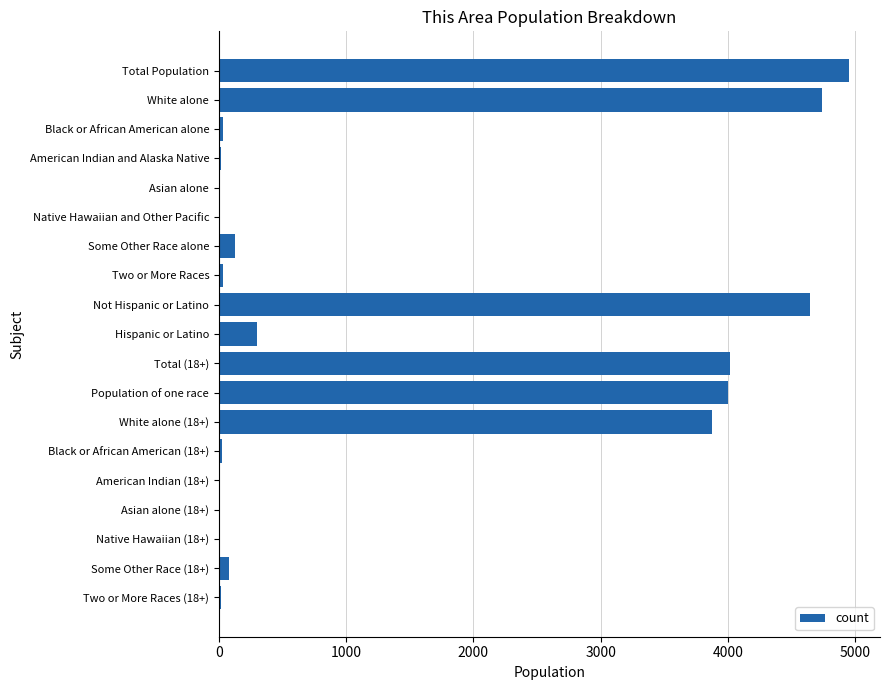

Are the bars grouped side by side (vs. stacked)?

No